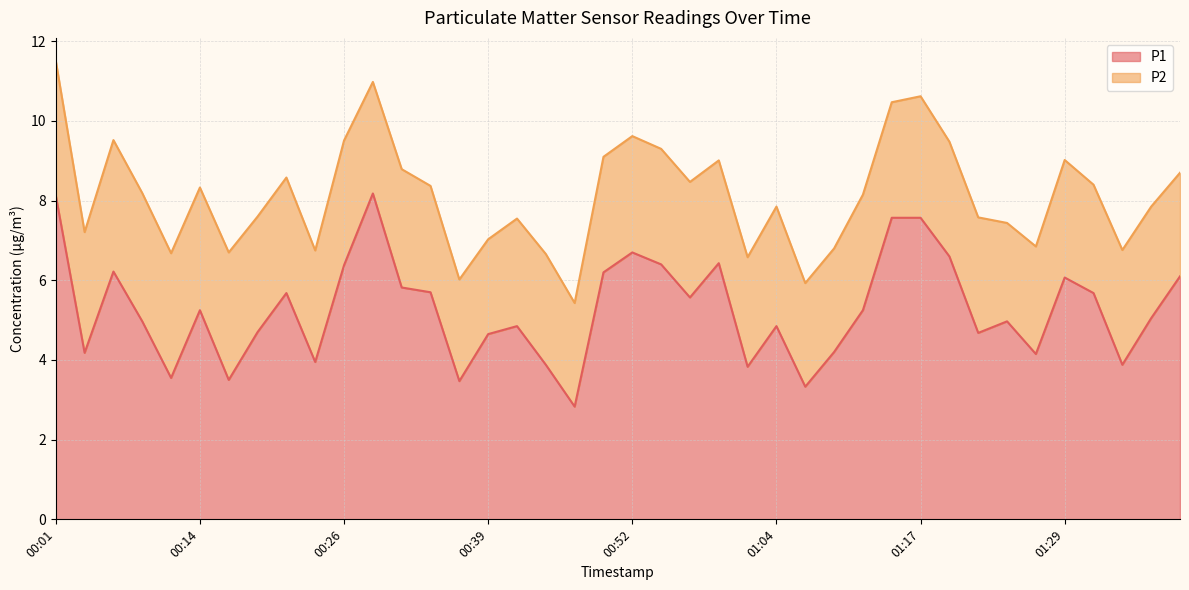

What position from the left is 00:24?

10